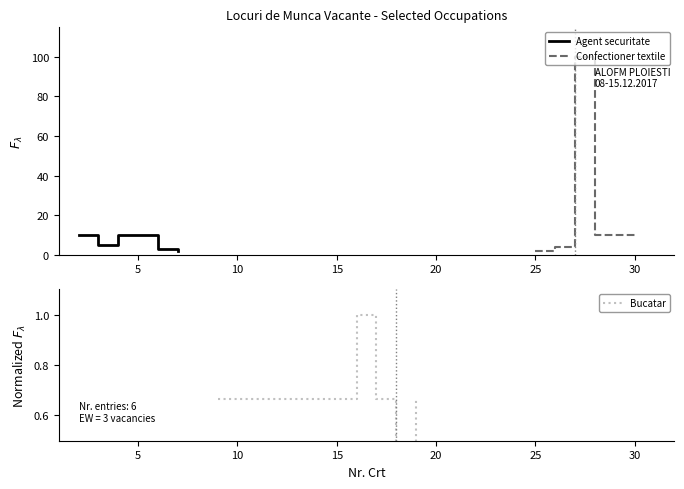

What is the highest value of the Agent securitate series?

10